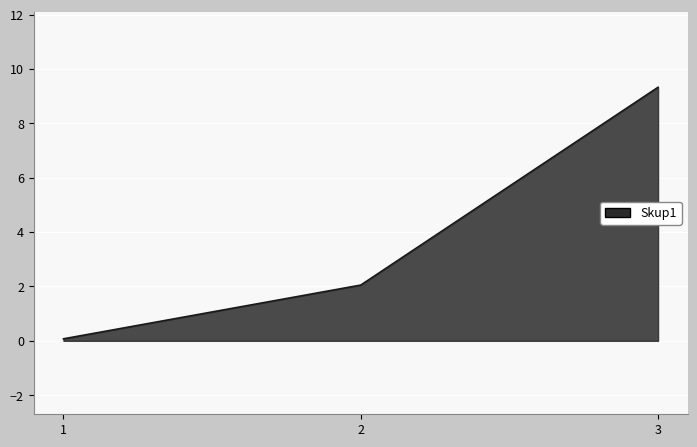

The chart shows a value of 9.3 at 3. True or false?

True